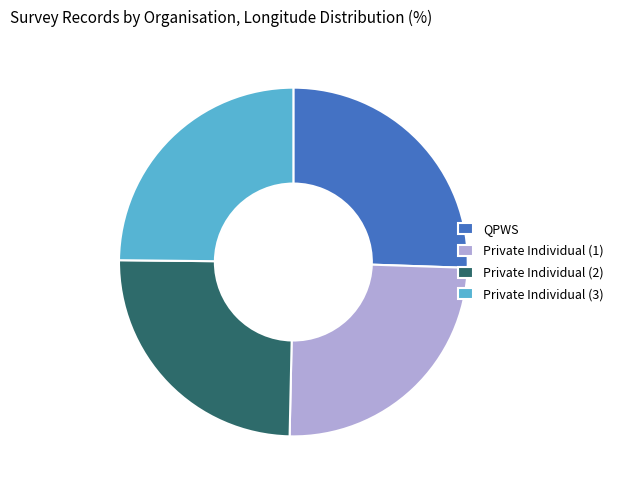

True or false: Private Individual (3) accounts for 39% of the total.

False